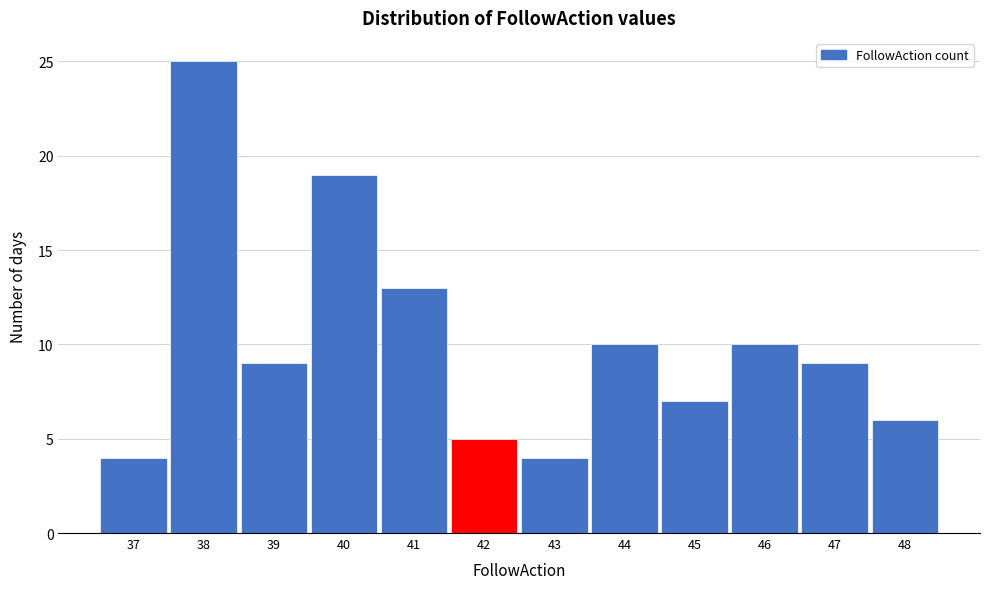

How tall is the bar that spans 42.5 to 43.5 on the x-axis? The values are not printed on the chart, so give them approximately, as read against the axis.

4